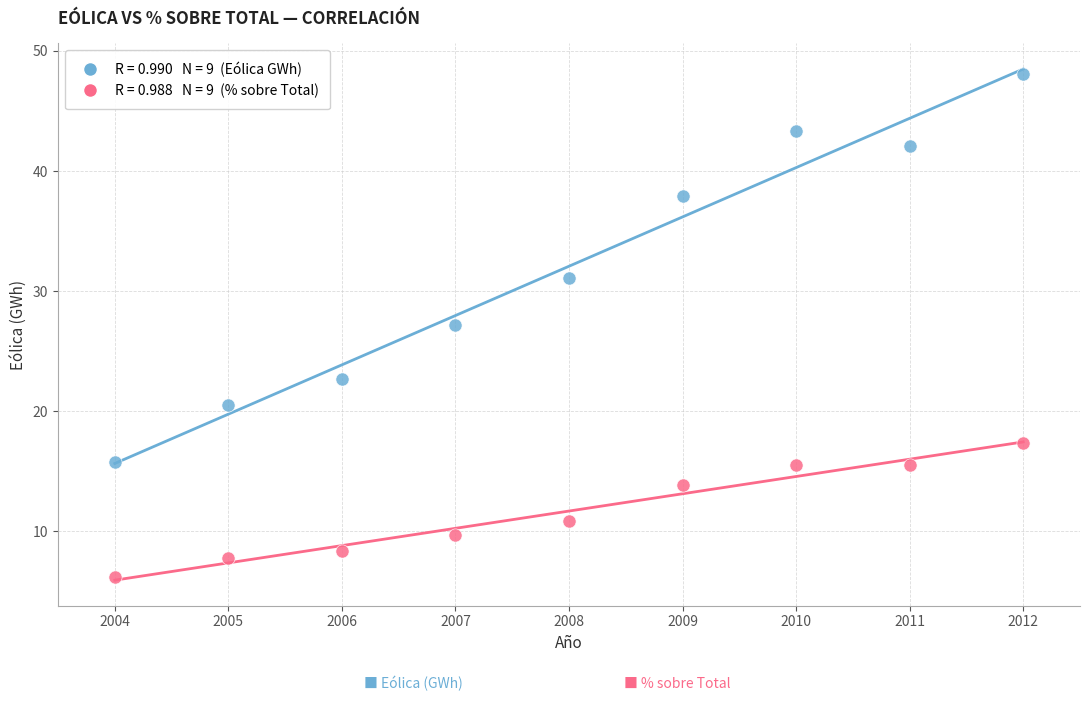

Across all data points, what is the range of Y values (max minus min)?

41.9